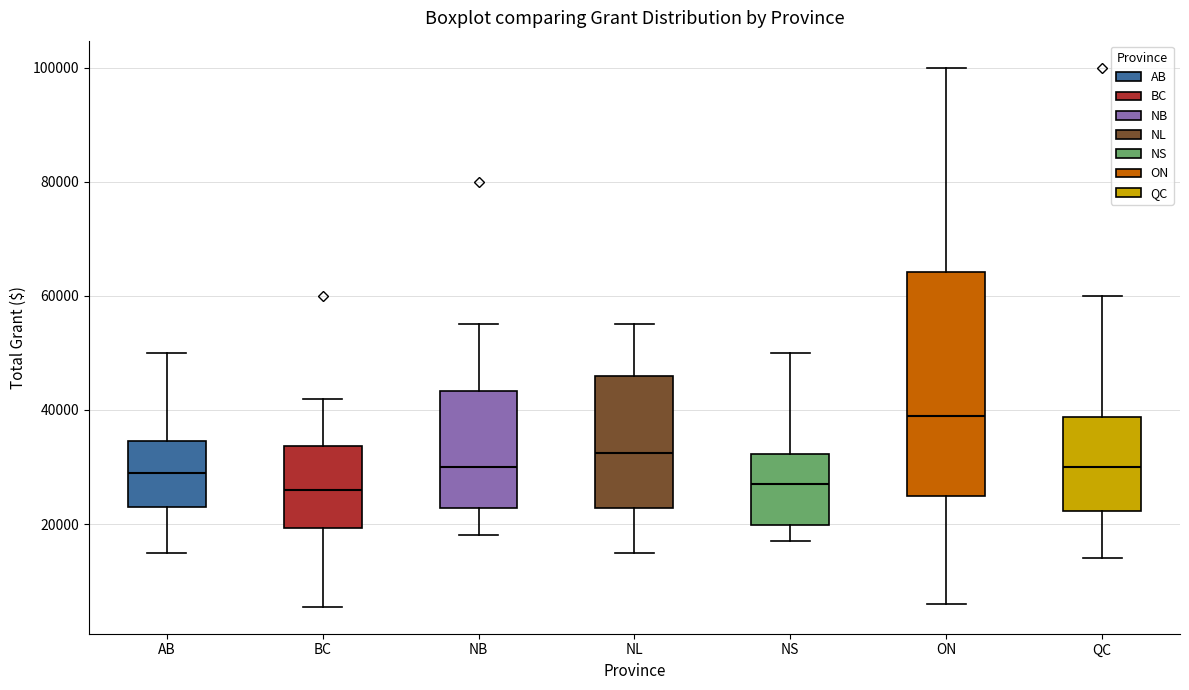

Comparing the boxes themselves (not the whiskers), which one is the tallest?

ON